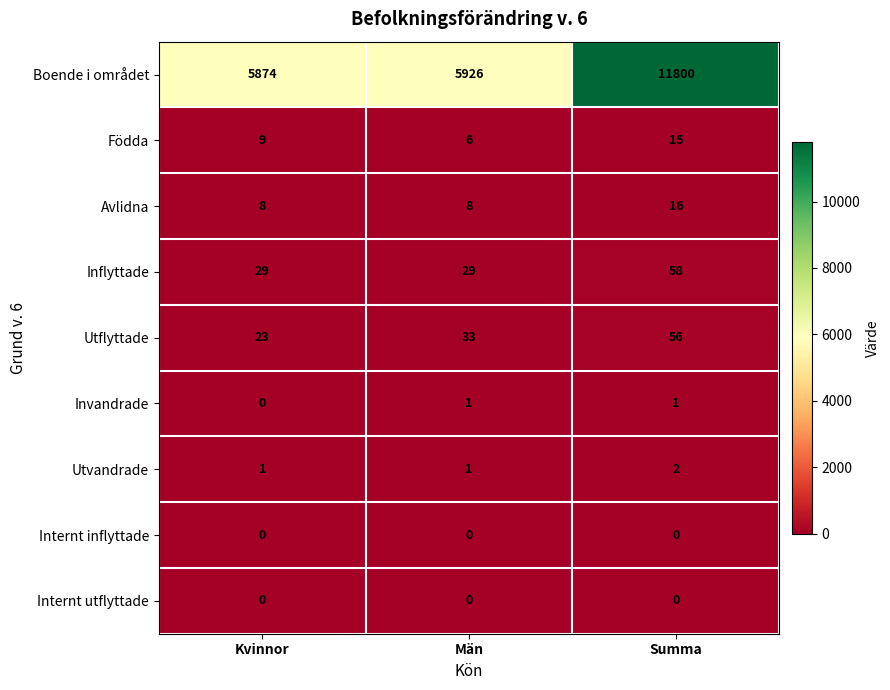

Reading right to left, list all the values displayed in this chart.

Boende i området: Summa=11800	Män=5926	Kvinnor=5874
Födda: Summa=15	Män=6	Kvinnor=9
Avlidna: Summa=16	Män=8	Kvinnor=8
Inflyttade: Summa=58	Män=29	Kvinnor=29
Utflyttade: Summa=56	Män=33	Kvinnor=23
Invandrade: Summa=1	Män=1	Kvinnor=0
Utvandrade: Summa=2	Män=1	Kvinnor=1
Internt inflyttade: Summa=0	Män=0	Kvinnor=0
Internt utflyttade: Summa=0	Män=0	Kvinnor=0